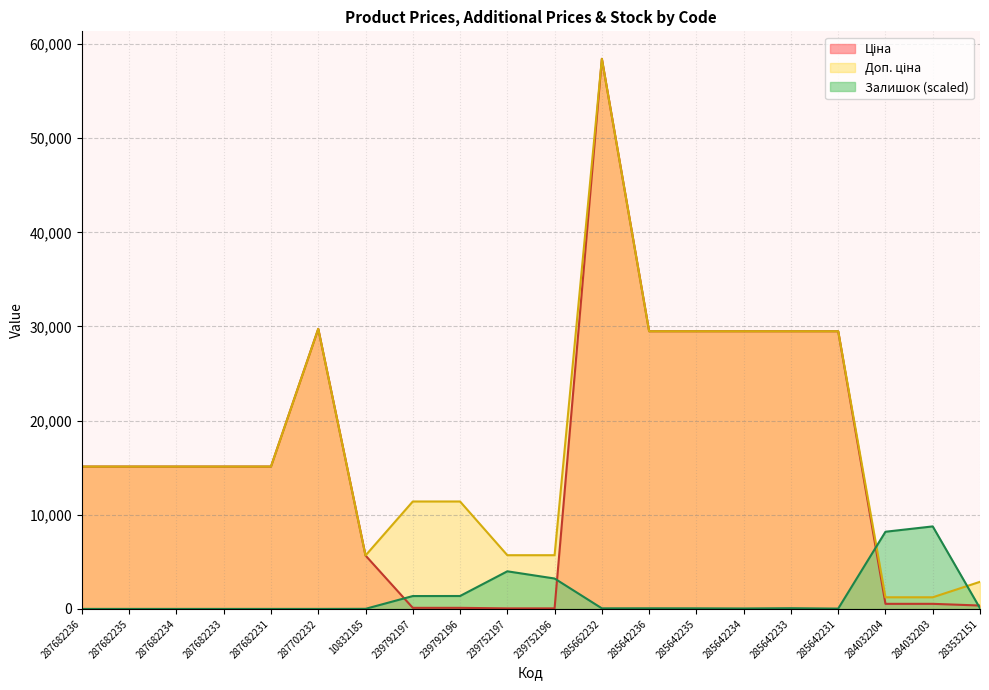

How many interior local valleys does the Доп. ціна series have?

1